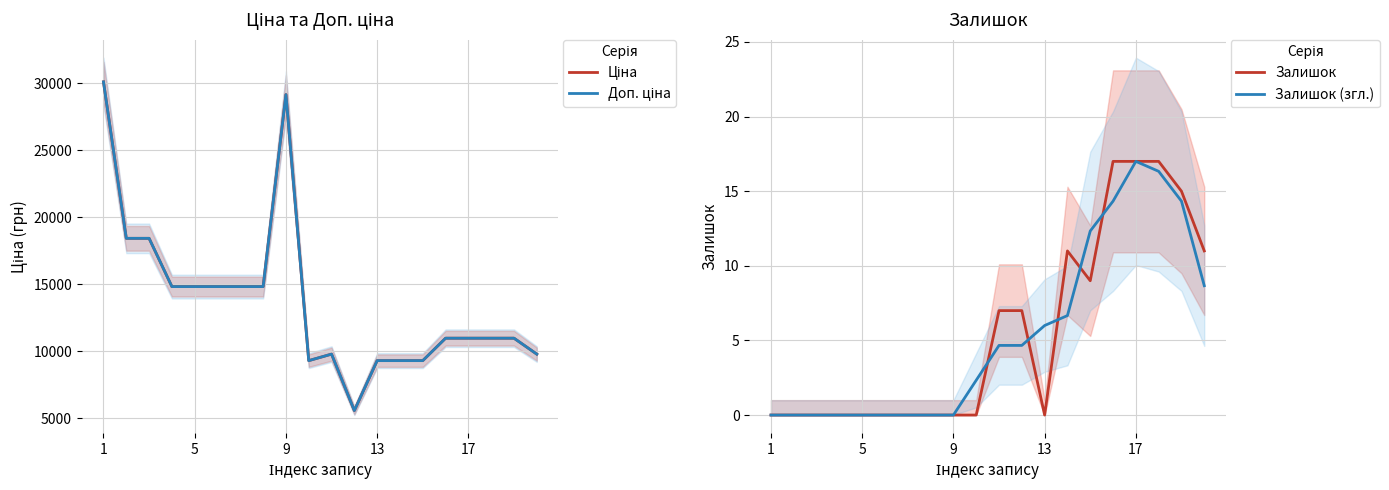

True or false: Залишок (згл.) and Доп. ціна cross at least once.

False